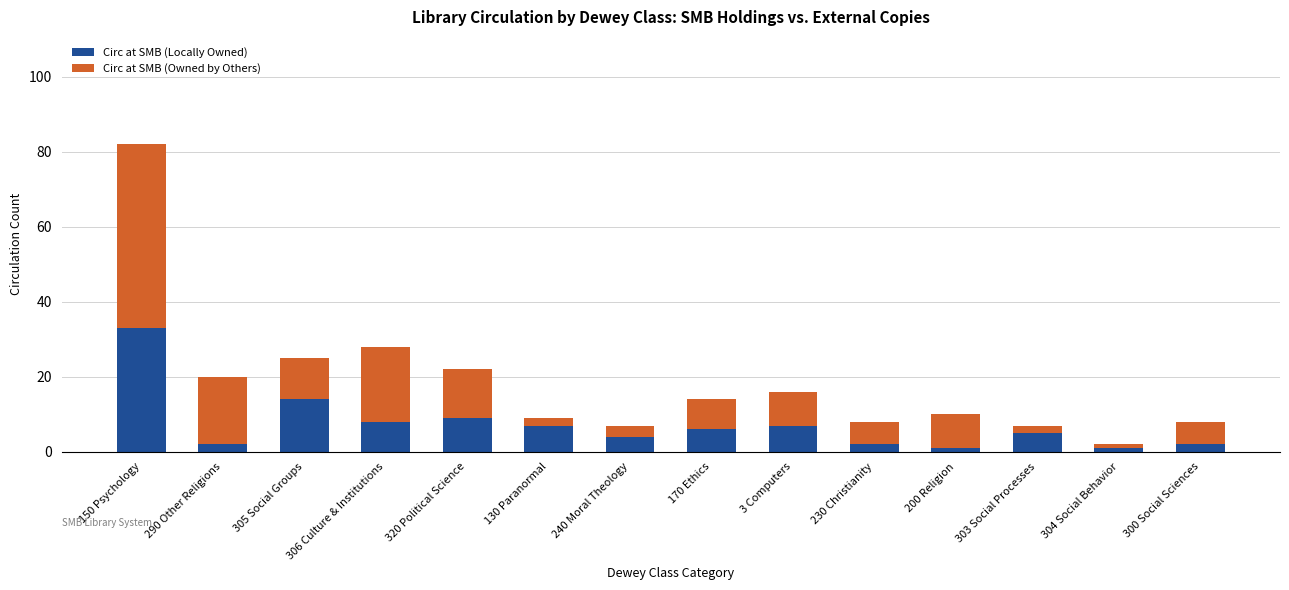

What is the total value across all series at 303 Social Processes?

7